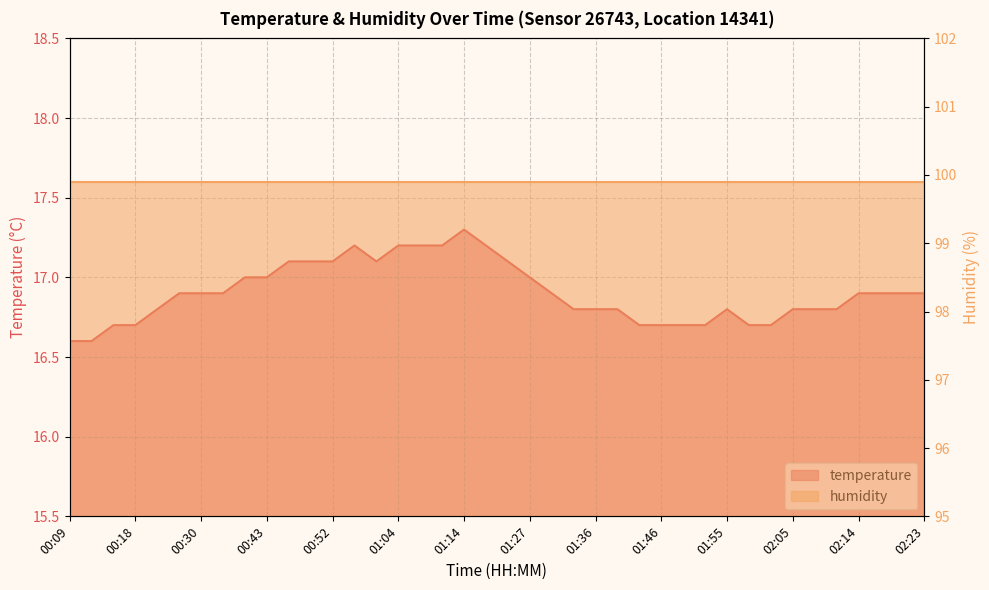

Rank the categories by value from highest to lowest.

01:14, 00:58, 01:04, 01:07, 01:11, 01:17, 00:46, 00:49, 00:52, 01:01, 01:20, 00:37, 00:43, 01:27, 00:27, 00:30, 00:33, 01:30, 02:14, 02:17, 02:20, 02:23, 00:21, 01:33, 01:36, 01:39, 01:55, 02:05, 02:08, 02:11, 00:15, 00:18, 01:42, 01:46, 01:49, 01:52, 01:58, 02:01, 00:09, 00:12